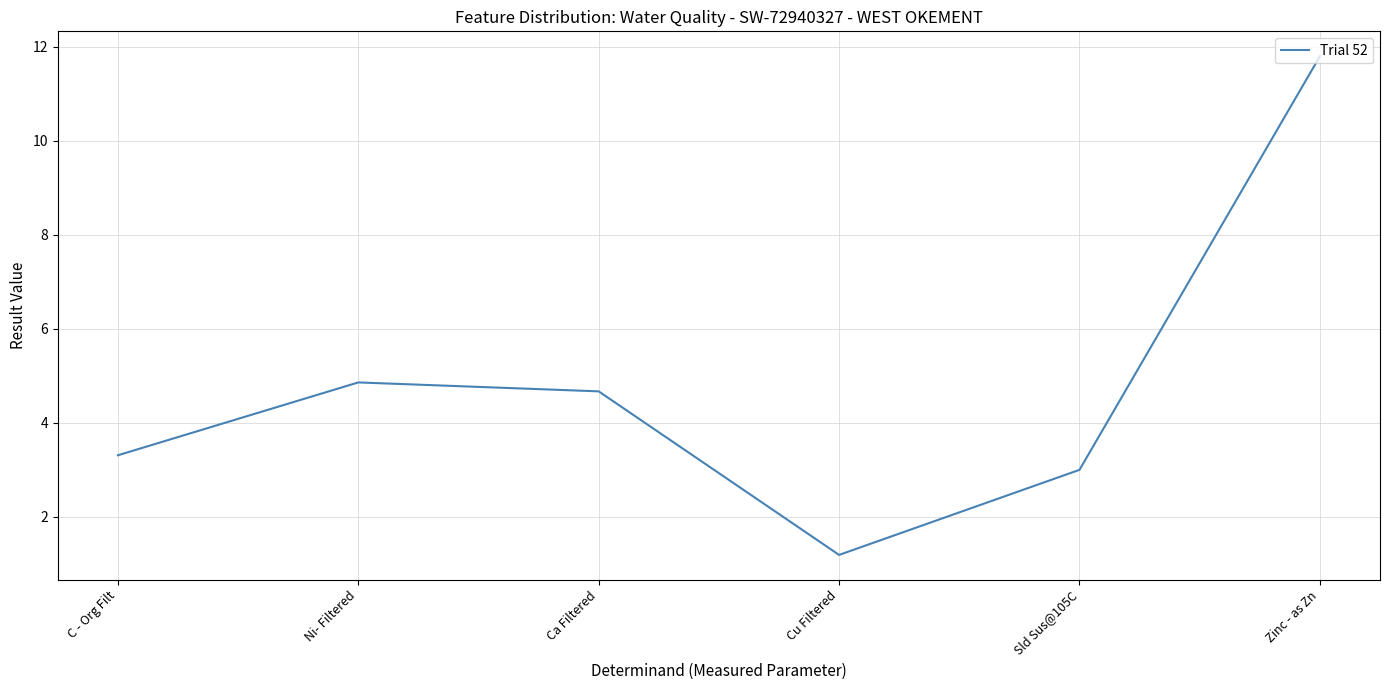

Does the chart display data point markers on the line(s)?

No